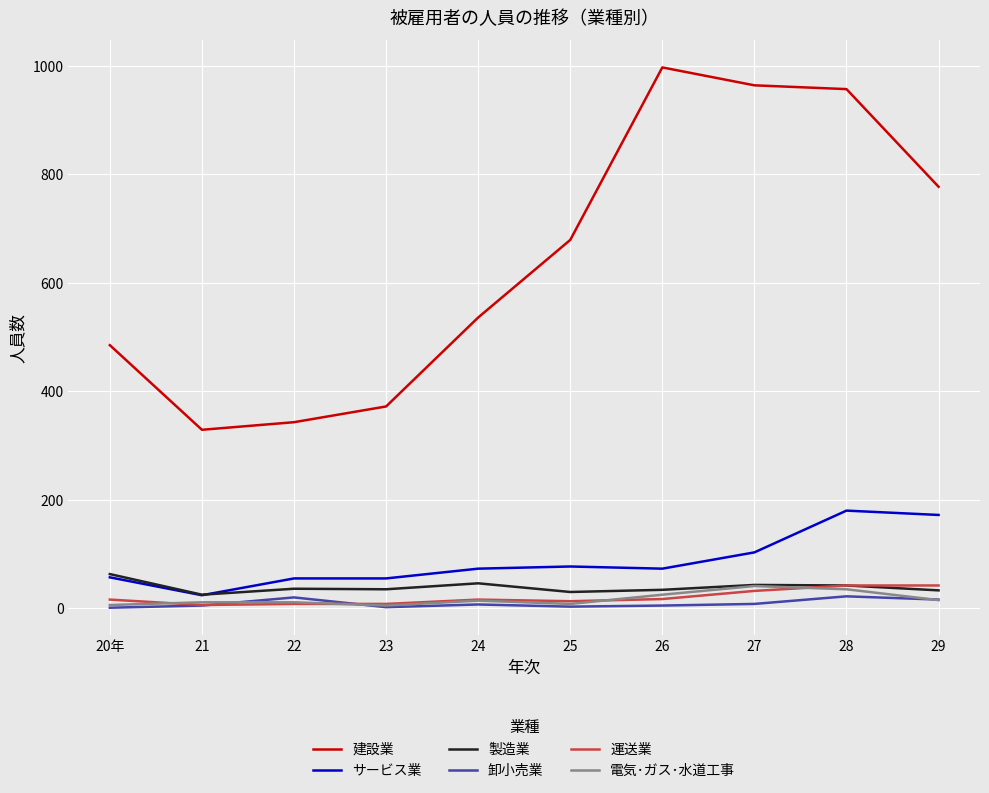

What is the highest value of the 建設業 series?

997